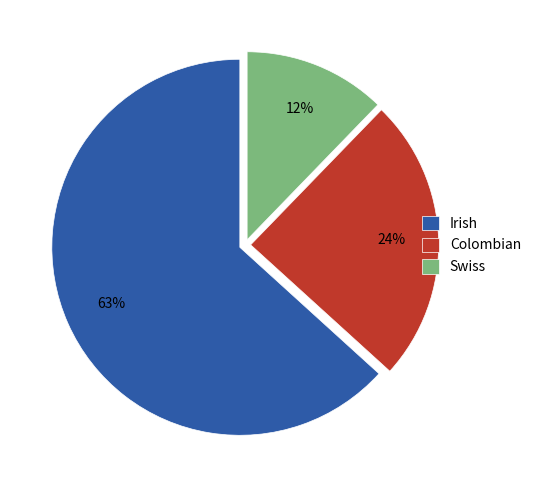

Does Irish represent more than half of the total?

Yes